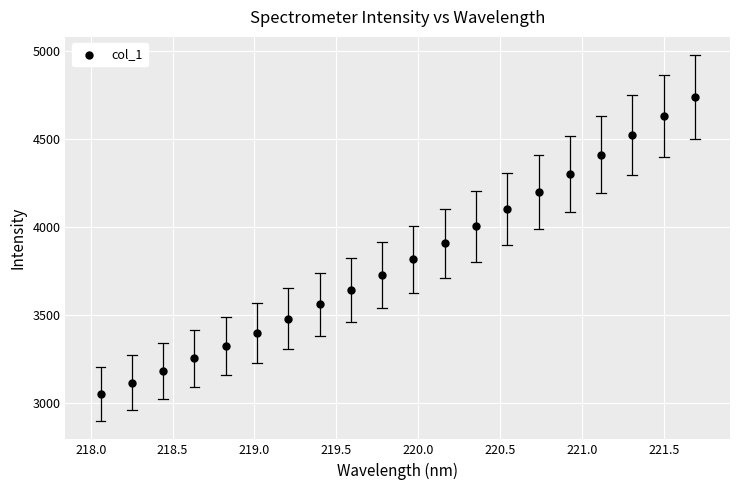

What is the range of X values (max minus min)?

3.6